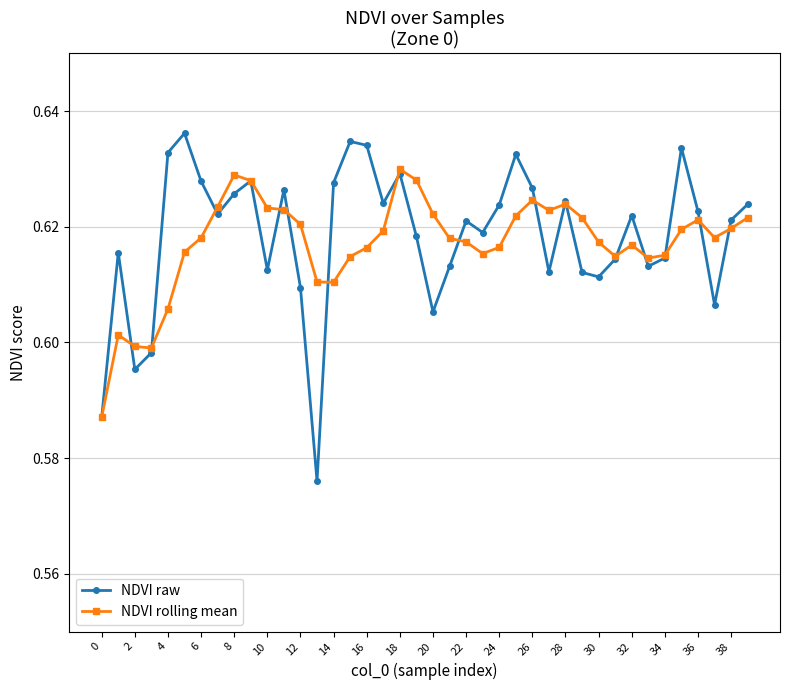

Which series has the widest spread of values?

NDVI raw